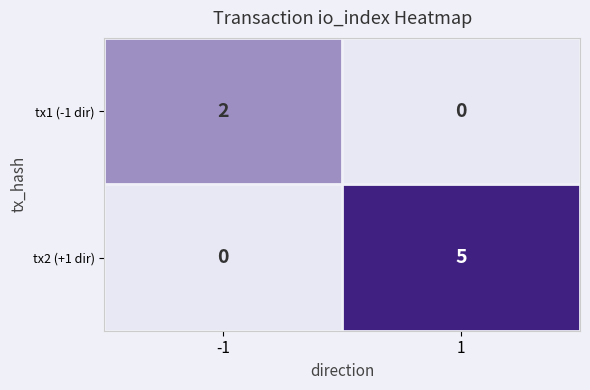

The tx2 (+1 dir) series shows 3 at 1. True or false?

False